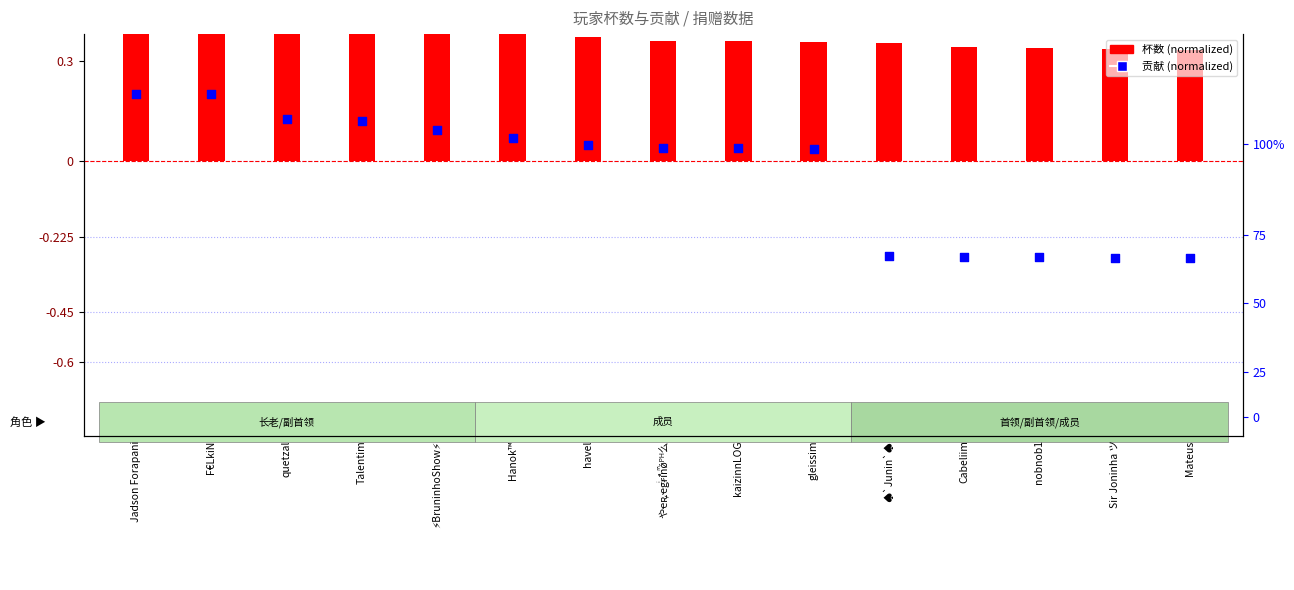

What is the total value across all series at Cabeliim?

0.1